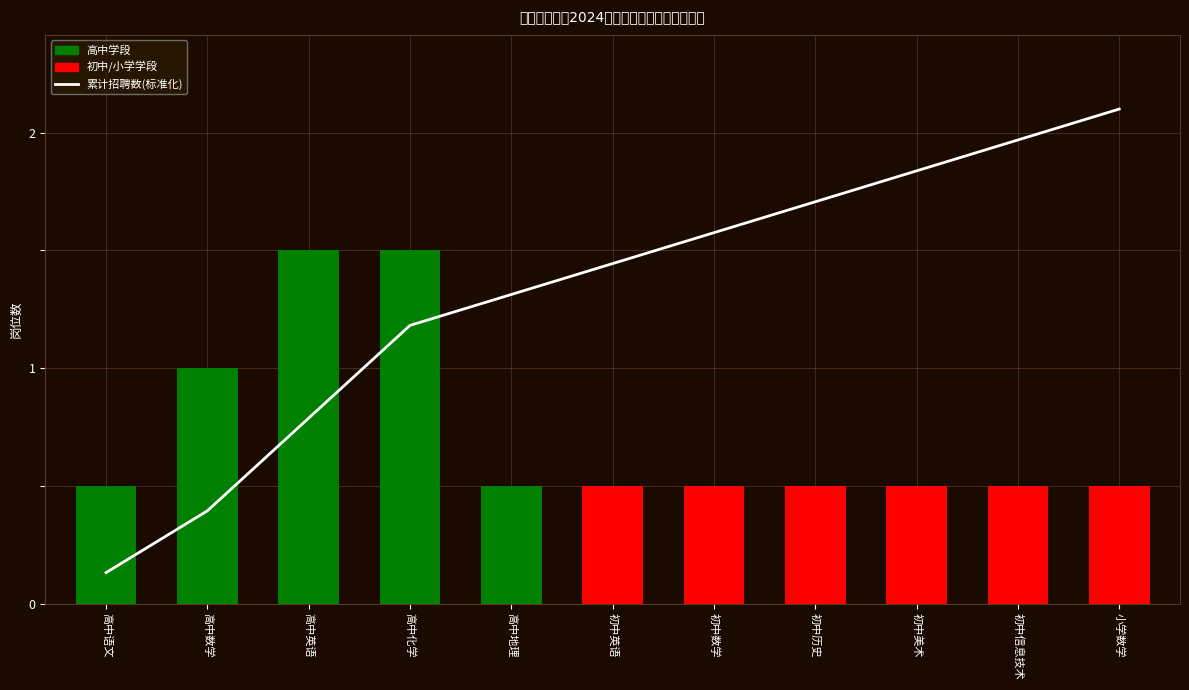

Is it true that 累计招聘数(标准化) equals 0.8 at 高中英语?

False